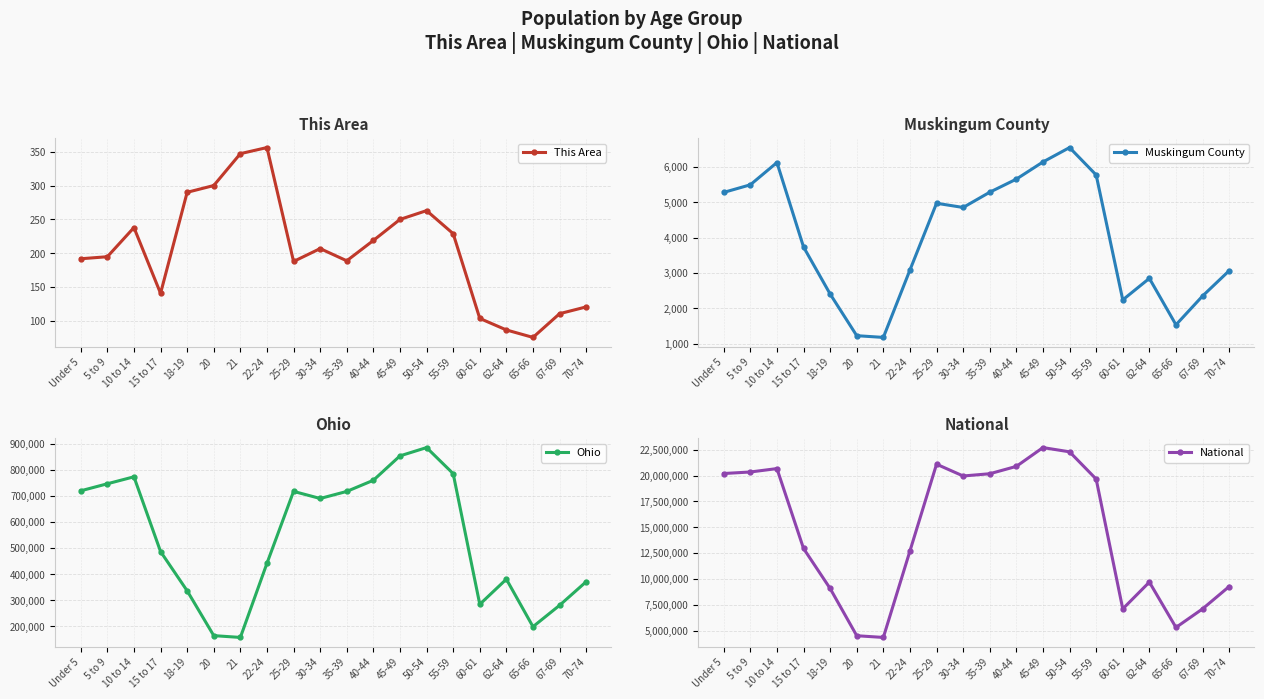

What is the sum of the This Area values at 5 to 9 and 50-54?

458